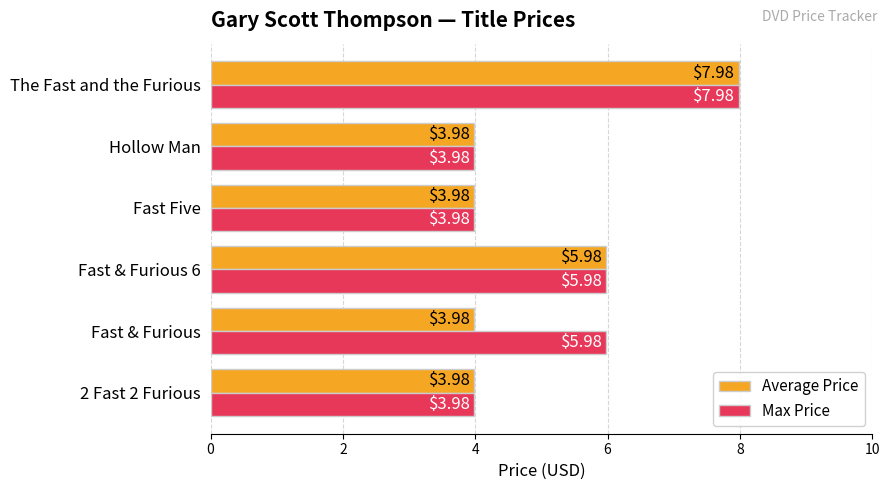

List the series in order of their overall mean, lowest first.

Average Price, Max Price